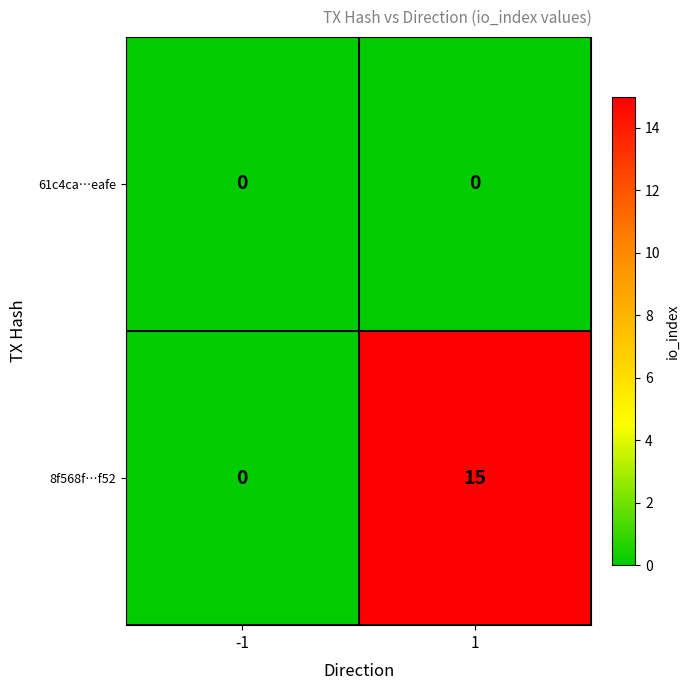

Rank the series at 1 from highest to lowest value.

8f568f…f52, 61c4ca…eafe